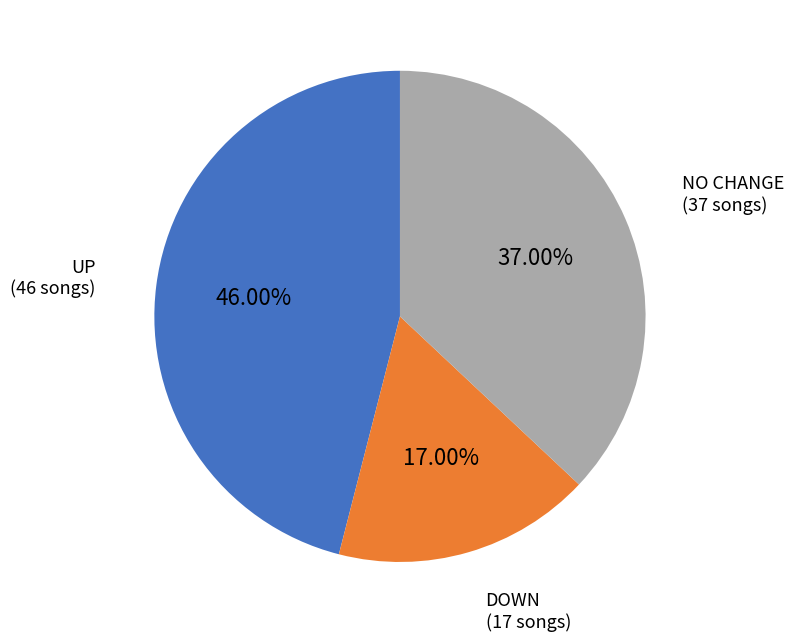

Does any single category account for the majority?

No